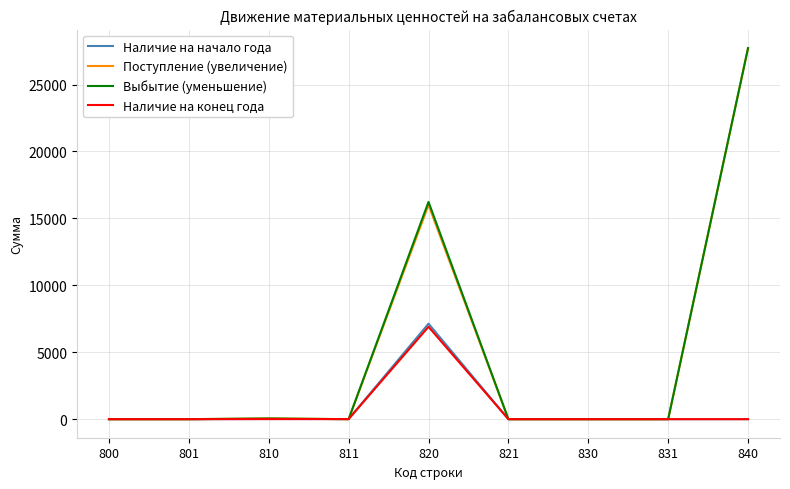

At which category does the chart reach its peak across all series?

840